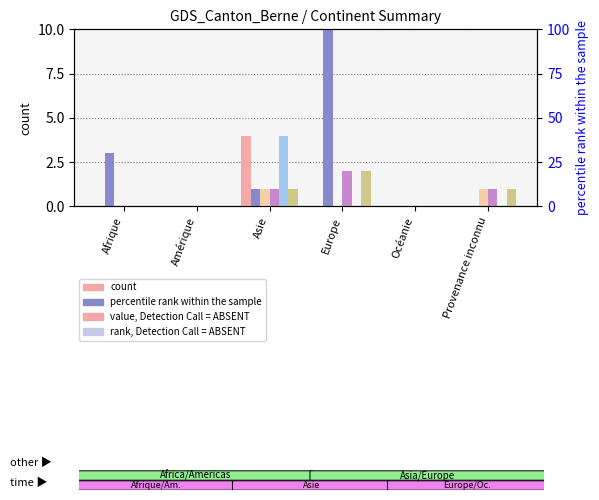

At which label does Total cas réglés (réexamens) reach its minimum?

Amérique